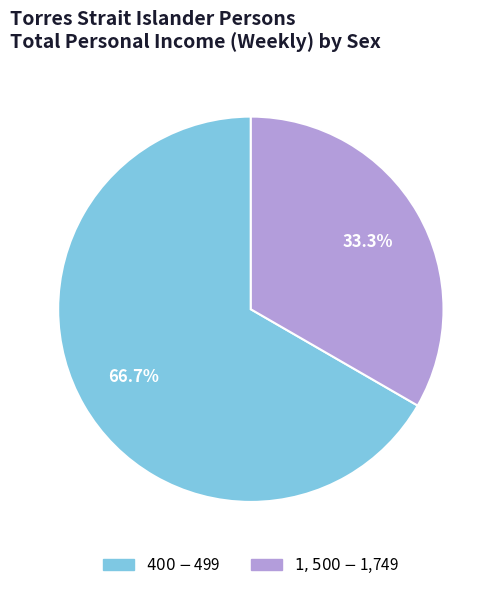

Is it true that $1,500-$1,749 is 33% of the pie?

True